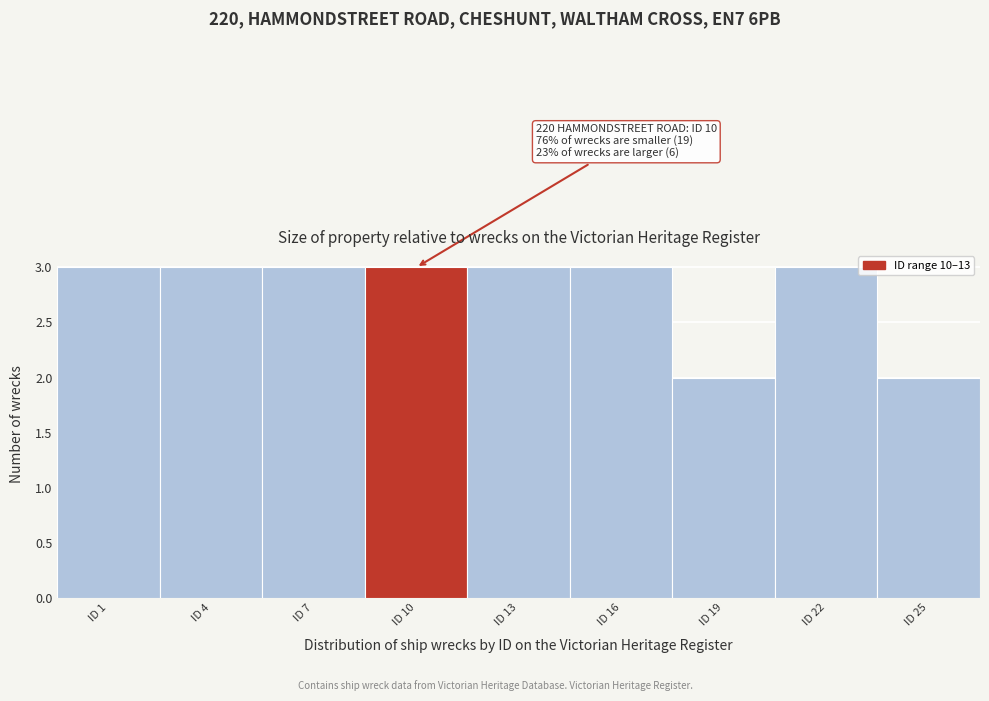

Reading right to left, transcribe all the data shown in this chart.

ID 25=2	ID 22=3	ID 19=2	ID 16=3	ID 13=3	ID 10=3	ID 7=3	ID 4=3	ID 1=3